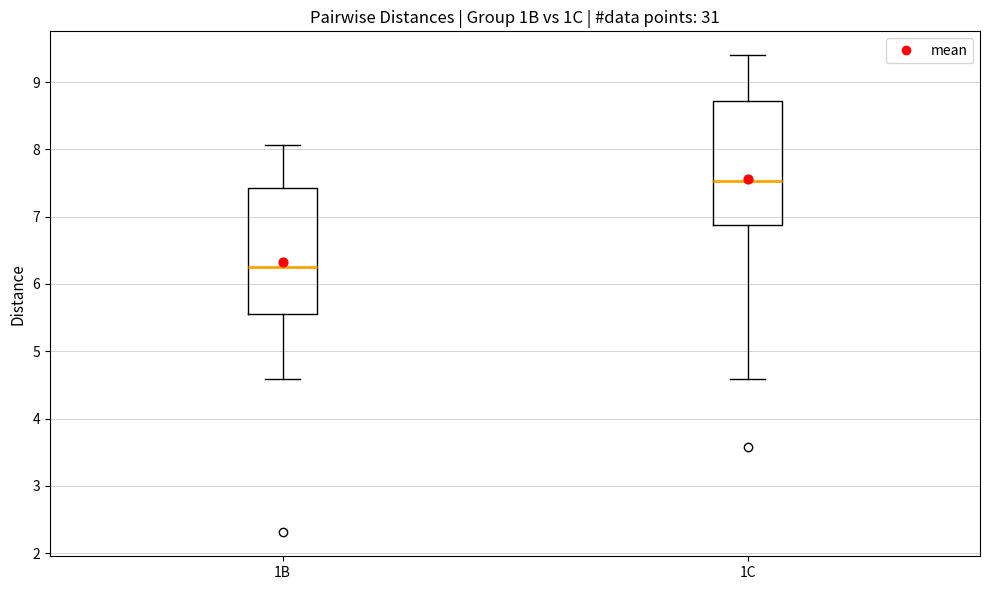

Where is the lower edge of the box for 1C on the y-axis? The values are not printed on the chart, so give them approximately, as read against the axis.

6.9